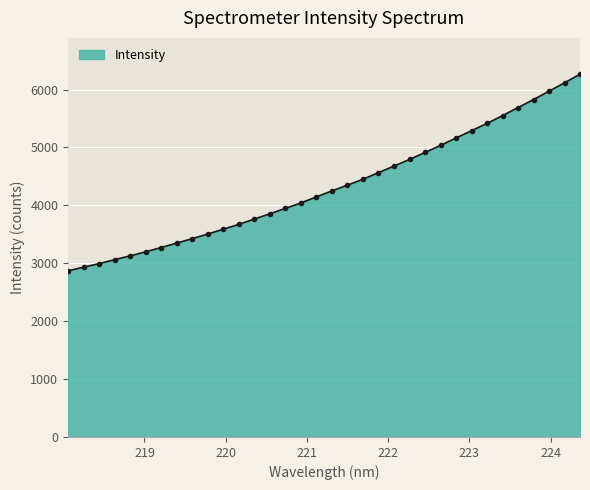

What is the difference between the maximum and minimum values?

3396.5